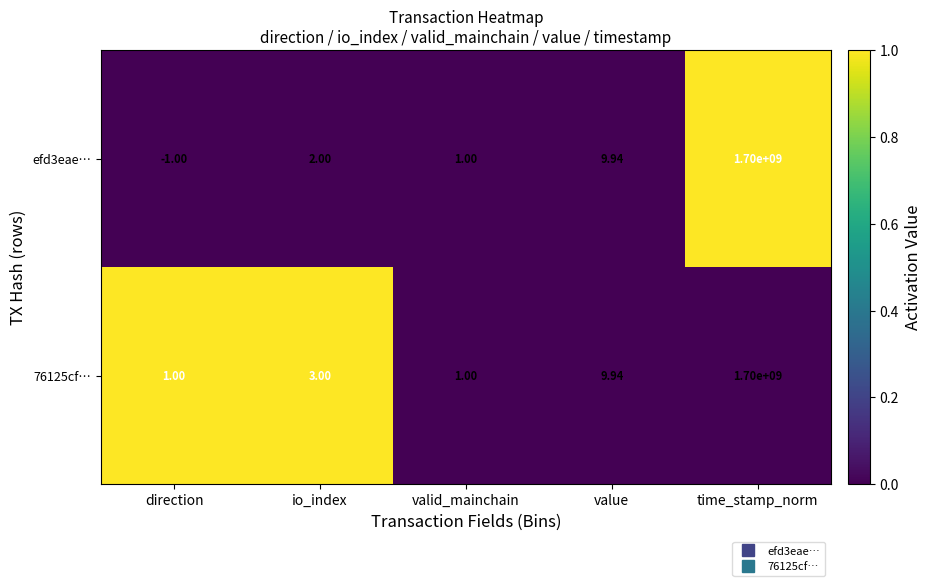

Is the value of 76125cf… at io_index greater than the value of efd3eae… at valid_mainchain?

Yes